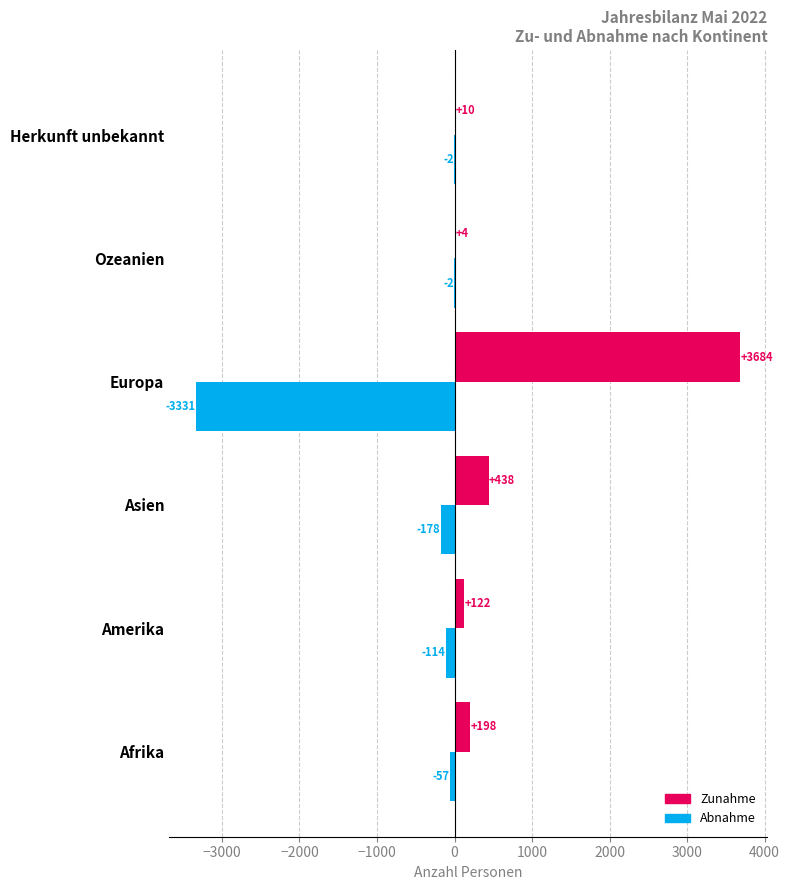

How many categories are shown in the chart?

6